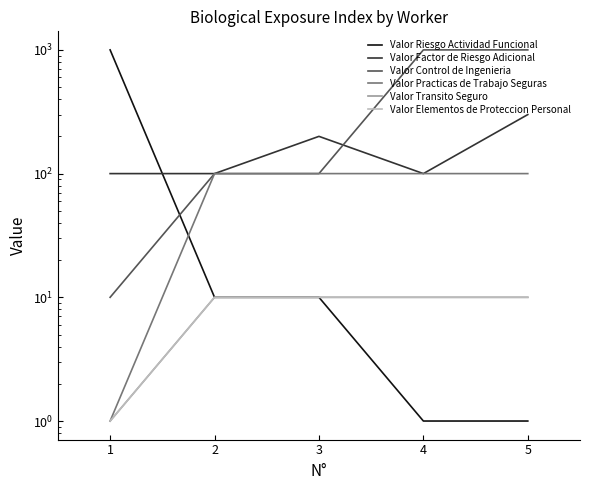

Between 2 and 3, which series saw the biggest shift?

Valor Factor de Riesgo Adicional